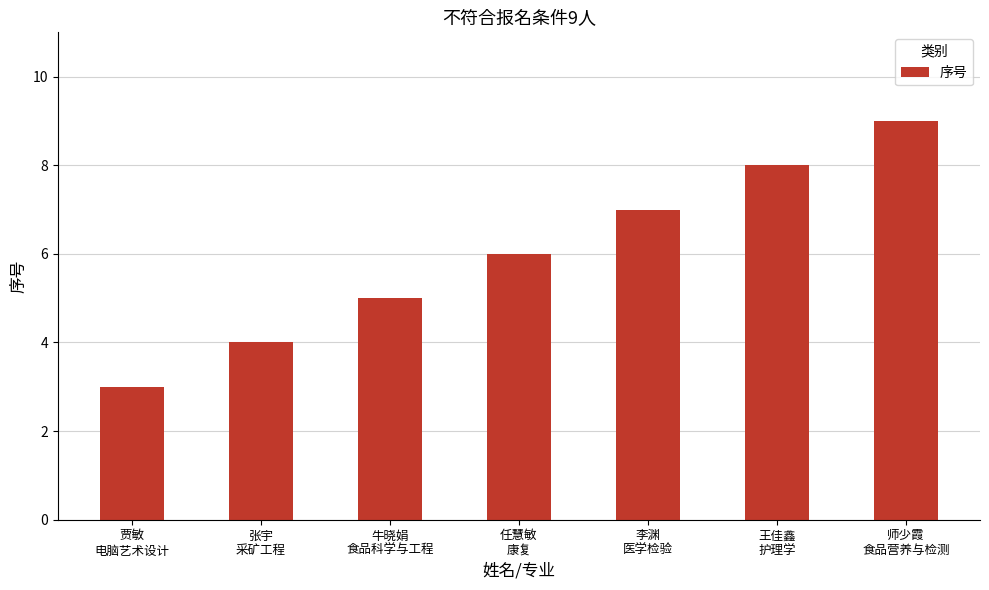

Reading left to right, list all the values displayed in this chart.

贾敏
电脑艺术设计=3	张宇
采矿工程=4	牛晓娟
食品科学与工程=5	任慧敏
康复=6	李渊
医学检验=7	王佳鑫
护理学=8	师少霞
食品营养与检测=9